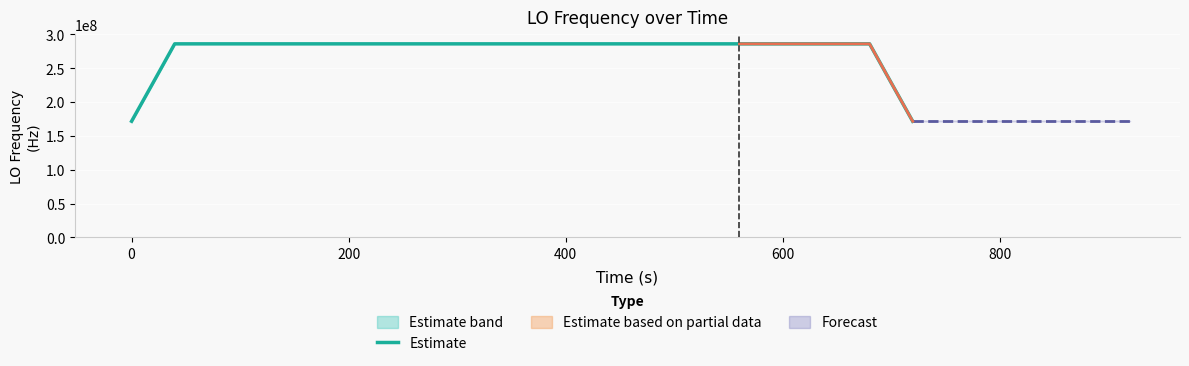

What is the smallest value displayed?

171628200.2